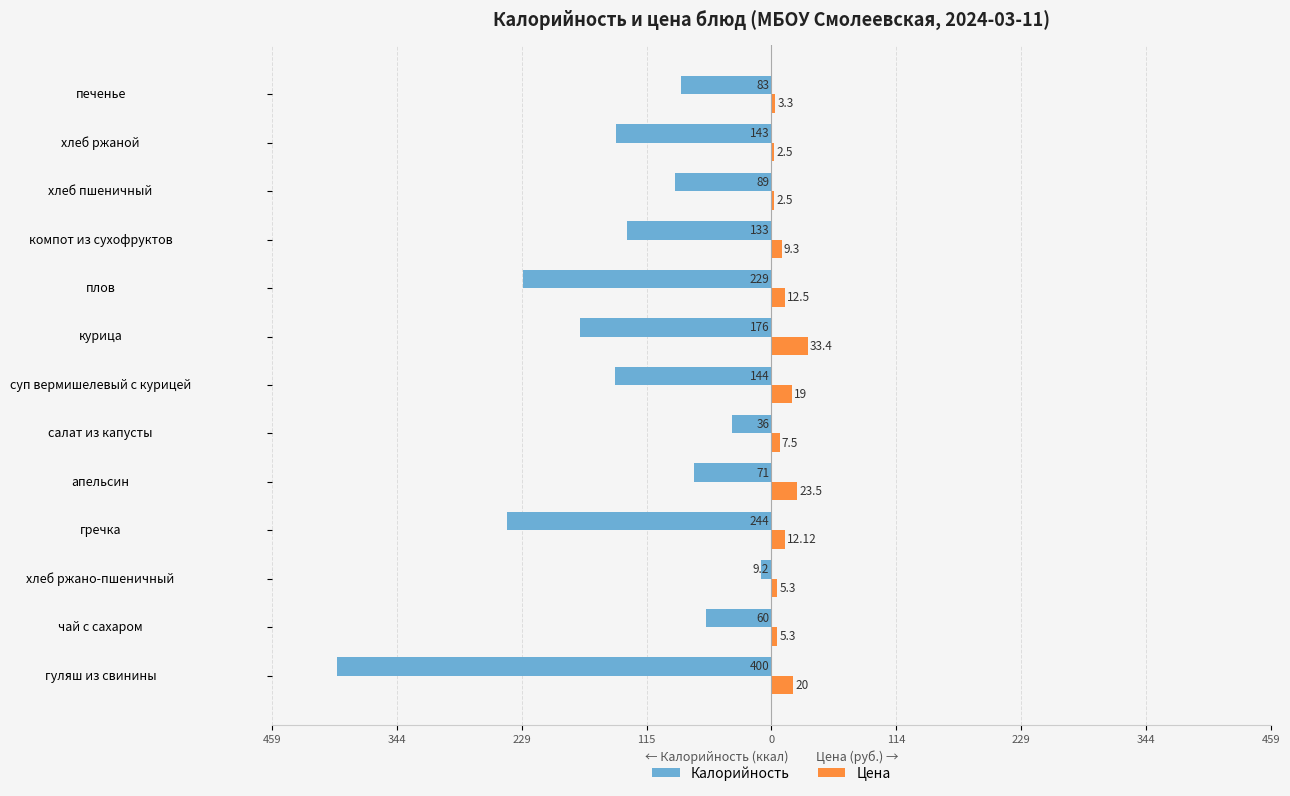

What are all the series names shown in the legend?

Калорийность, Цена